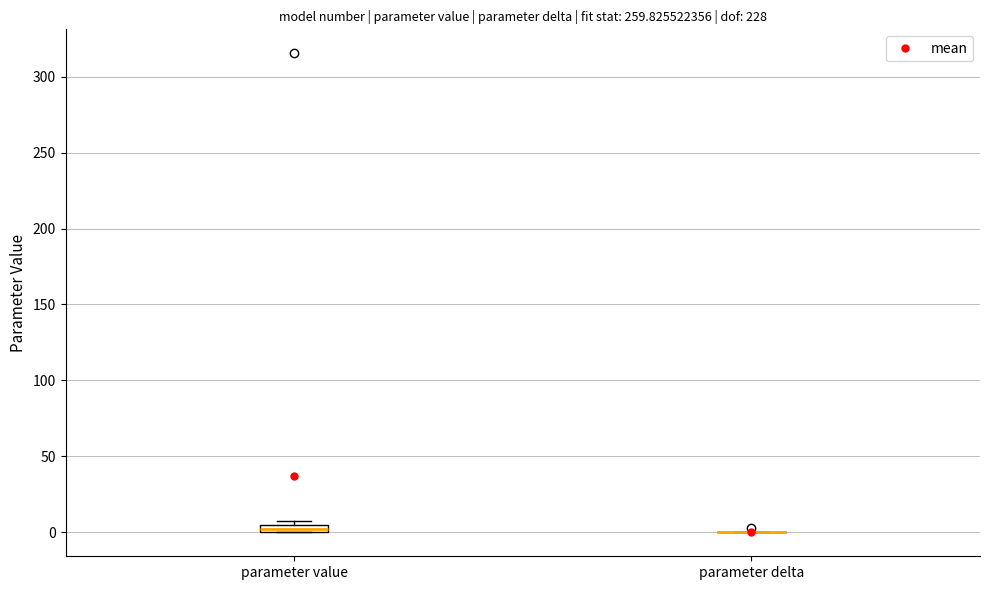

Where is the upper edge of the box for parameter value on the y-axis? The values are not printed on the chart, so give them approximately, as read against the axis.

5